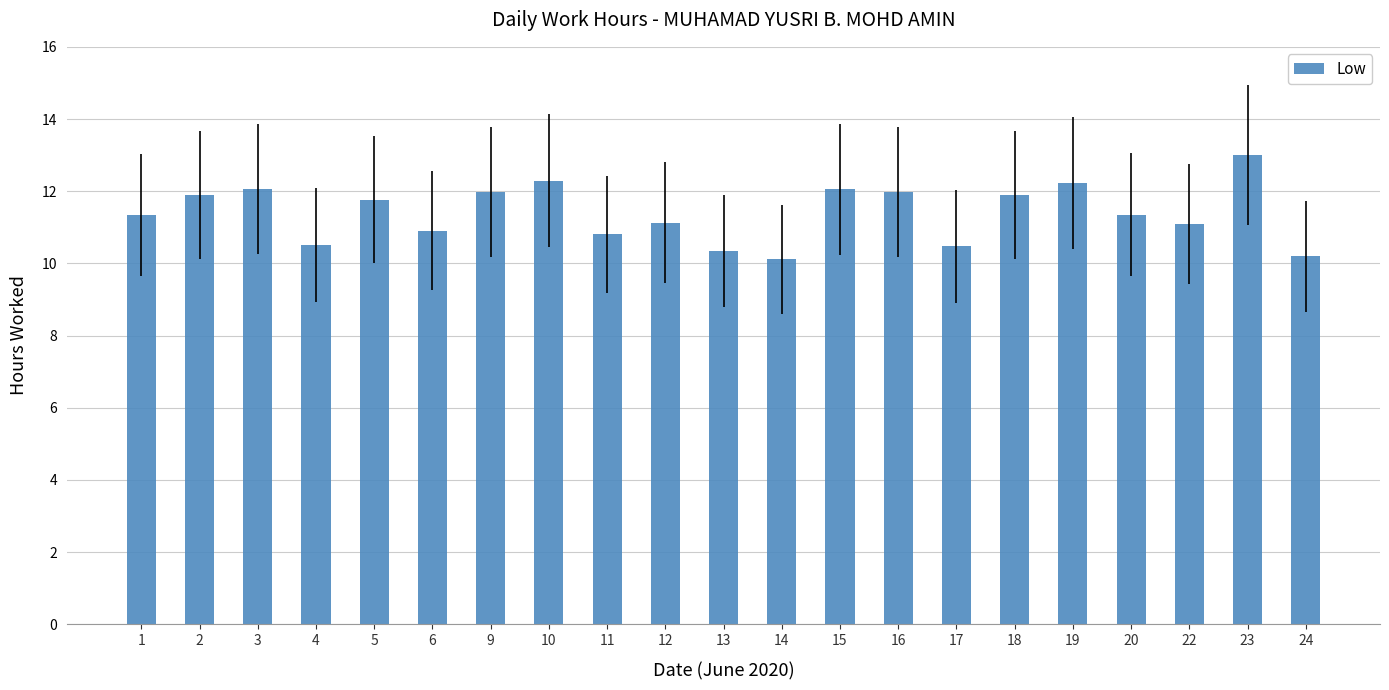

What is the maximum value shown in the chart?

13.0